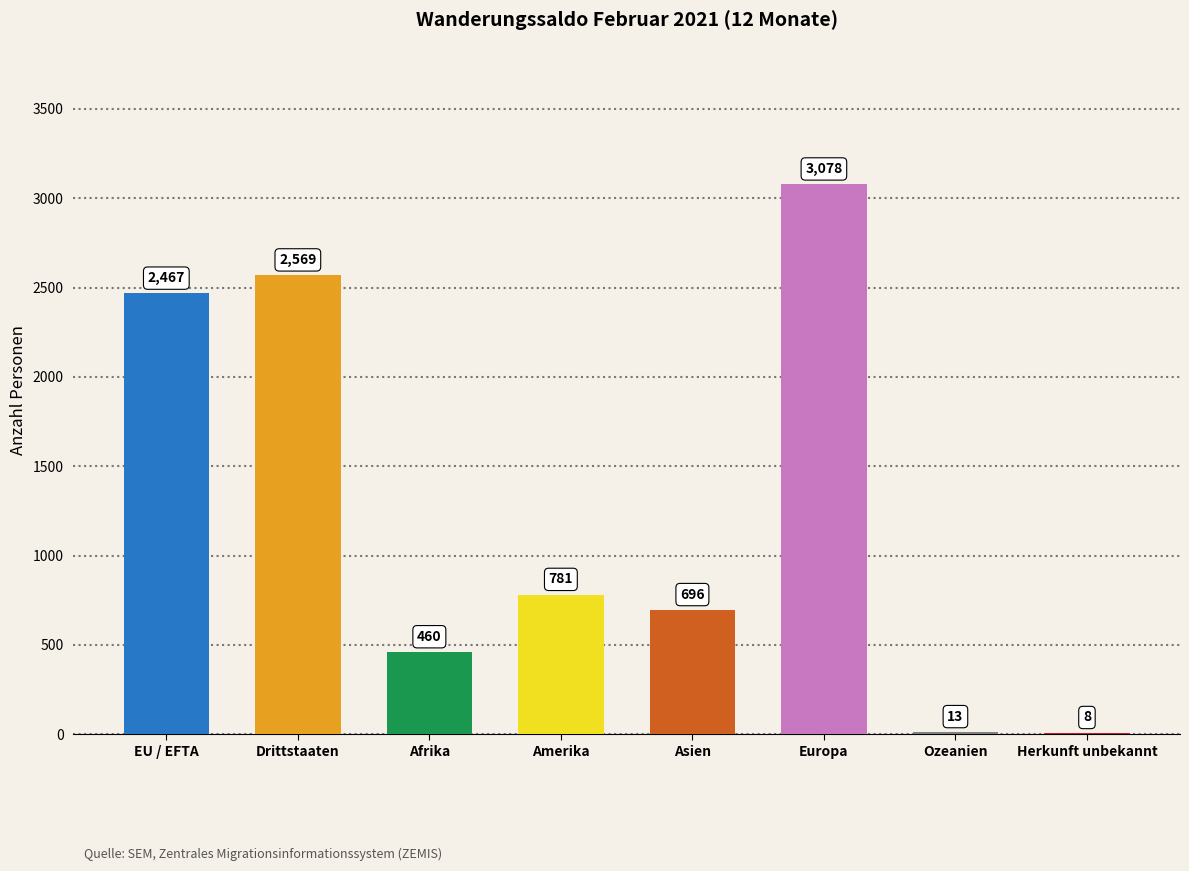

Which label corresponds to the largest value in the chart?

Europa